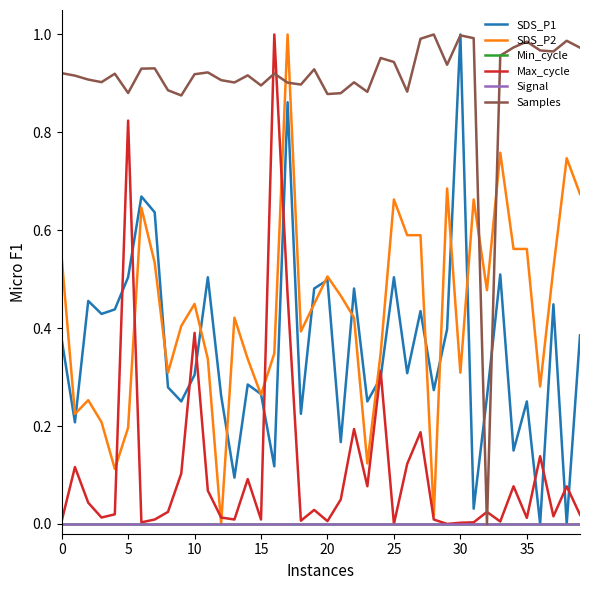

Is this an area chart (filled region under the line)?

No